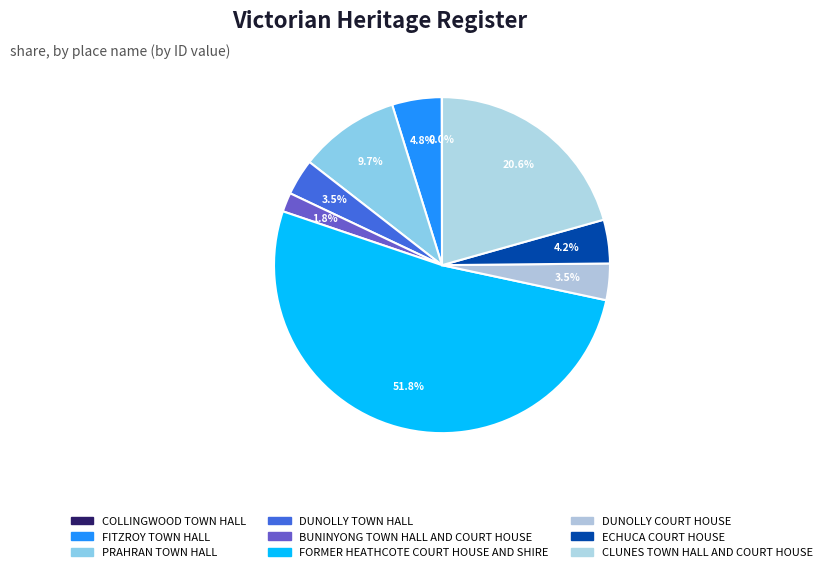

To the nearest percent, what portion does FORMER HEATHCOTE COURT HOUSE AND SHIRE represent?

52%